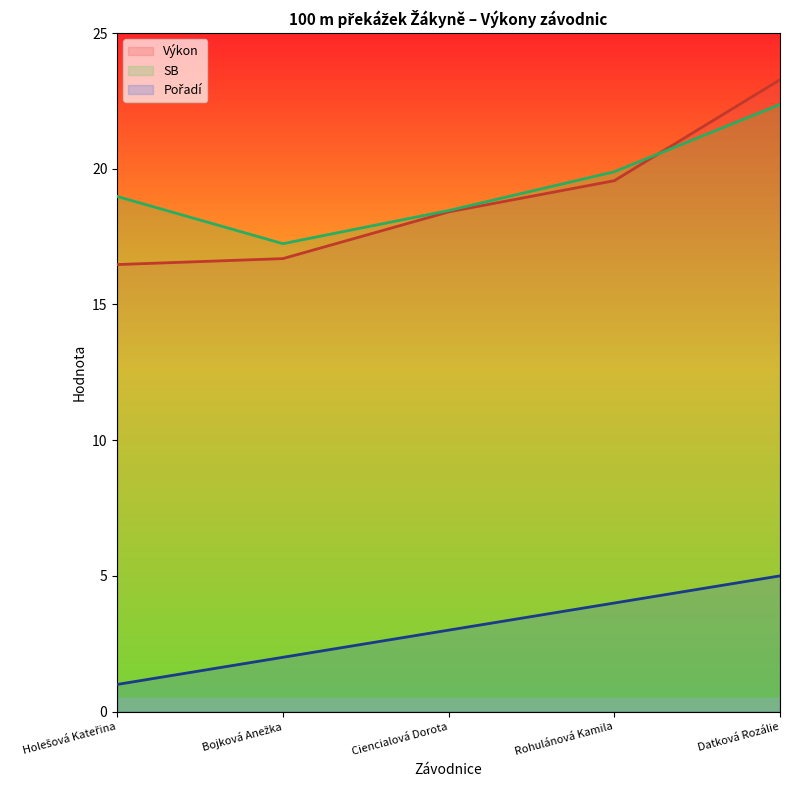

Which has a higher value, Holešová Kateřina or Ciencialová Dorota?

Ciencialová Dorota